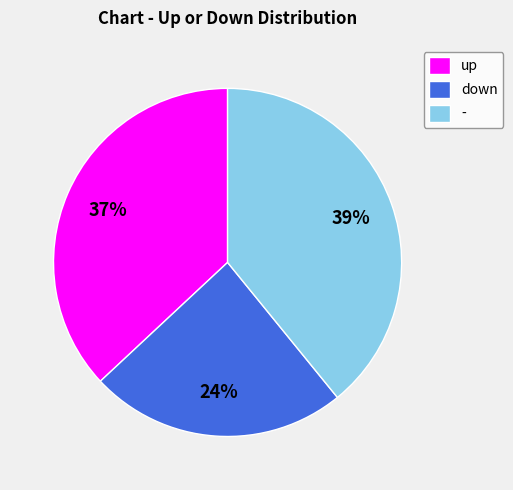

How many segments does this pie chart have?

3